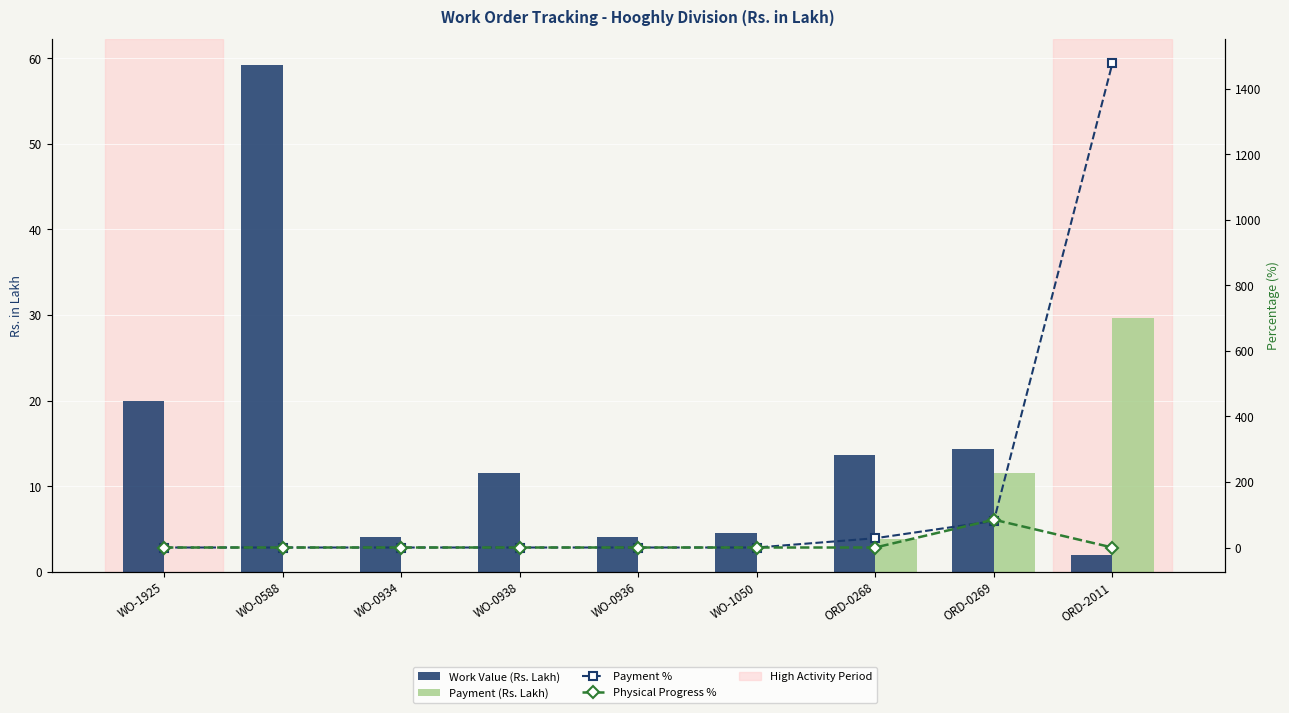

At ORD-2011, list the series in order from smallest to largest.

Physical Progress %, Work Value (Rs. Lakh), Payment (Rs. Lakh), Payment %